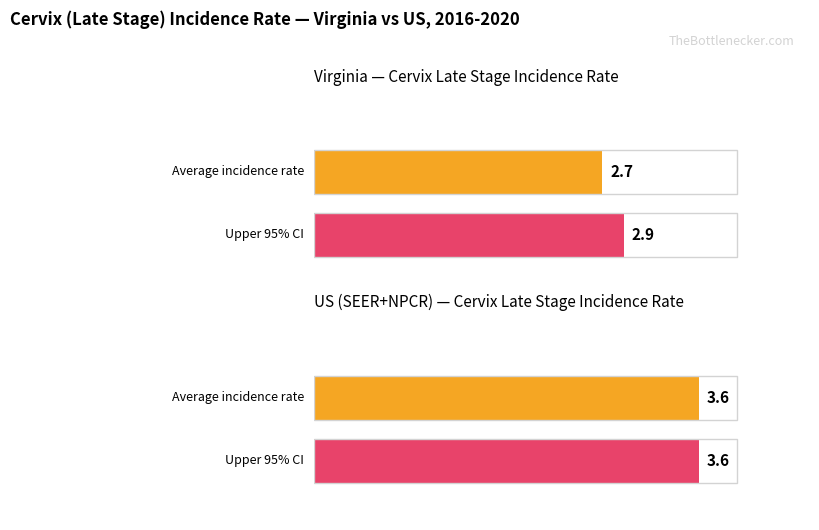

Rank the categories by Lower 95% CI value from lowest to highest.

Virginia, US (SEER+NPCR)